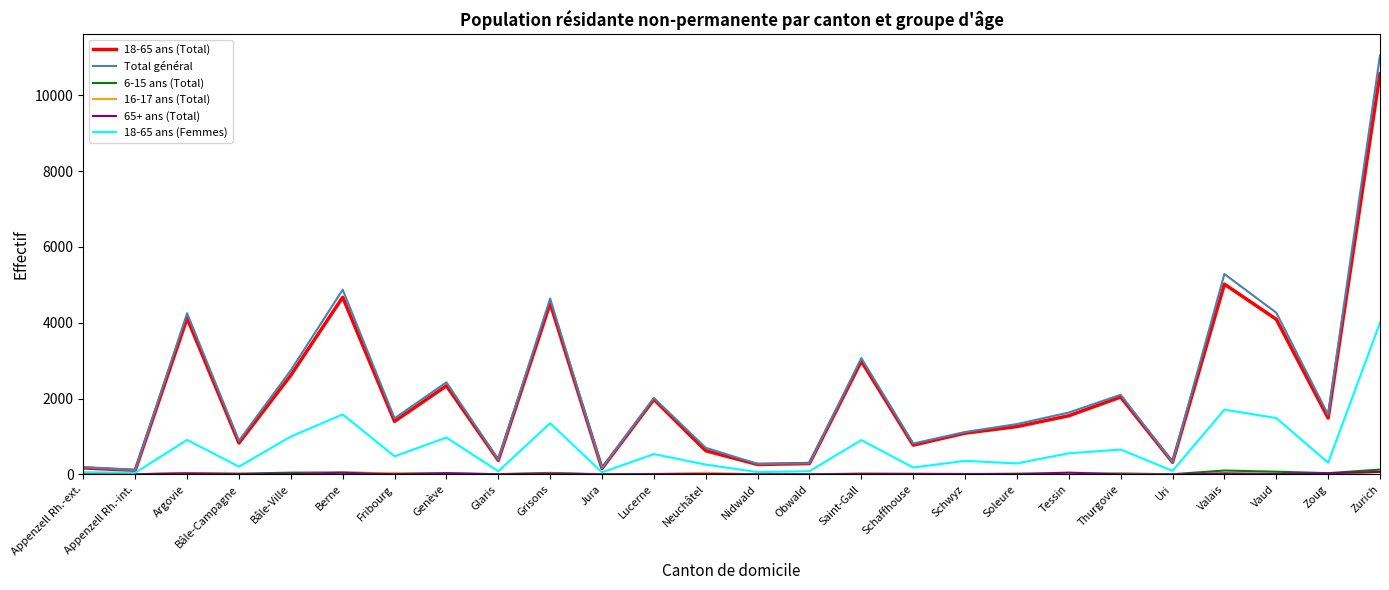

At which category is the sum across all series the highest?

Zurich